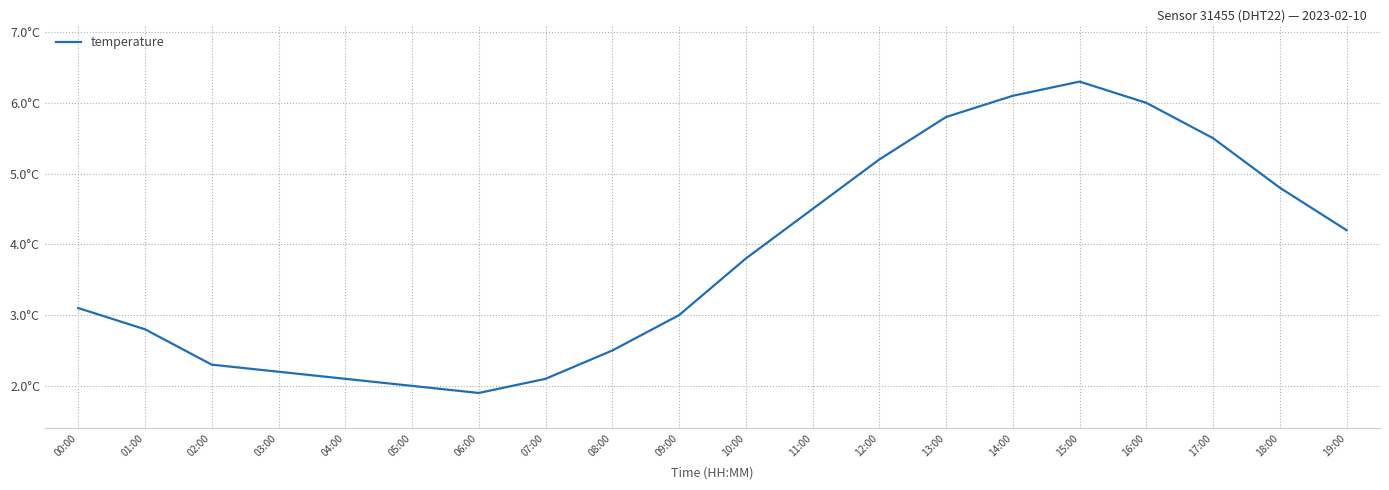

Reading left to right, what are all the values shown in this chart?

00:00=3.1	01:00=2.8	02:00=2.3	03:00=2.2	04:00=2.1	05:00=2.0	06:00=1.9	07:00=2.1	08:00=2.5	09:00=3.0	10:00=3.8	11:00=4.5	12:00=5.2	13:00=5.8	14:00=6.1	15:00=6.3	16:00=6.0	17:00=5.5	18:00=4.8	19:00=4.2